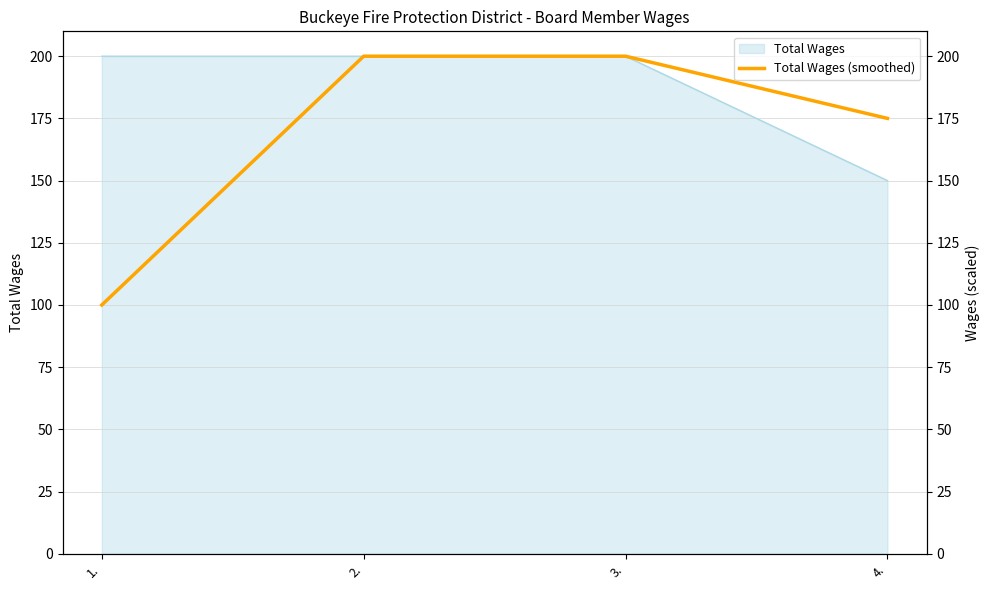

Does the chart display data point markers on the line(s)?

No